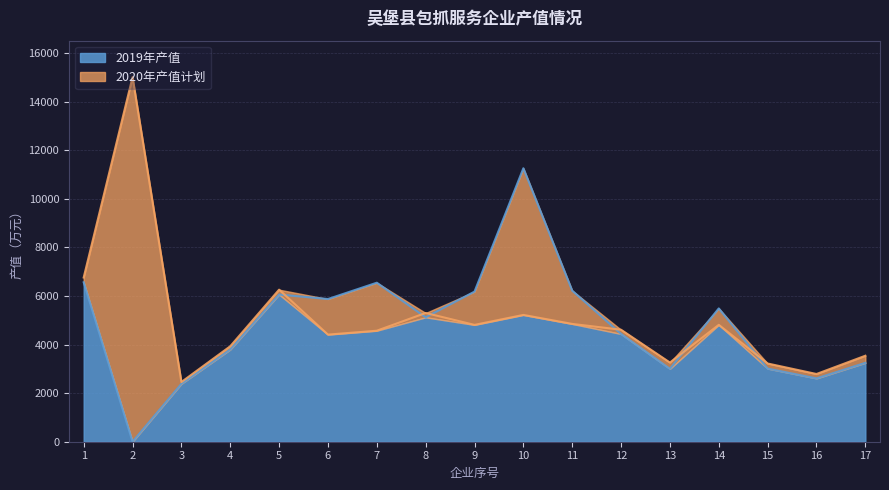

At 16, list the series in order from smallest to largest.

2019年产值, 2020年产值计划